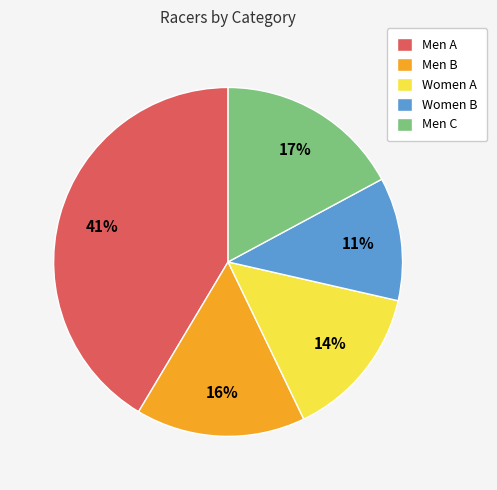

Count the number of slices in the pie.

5